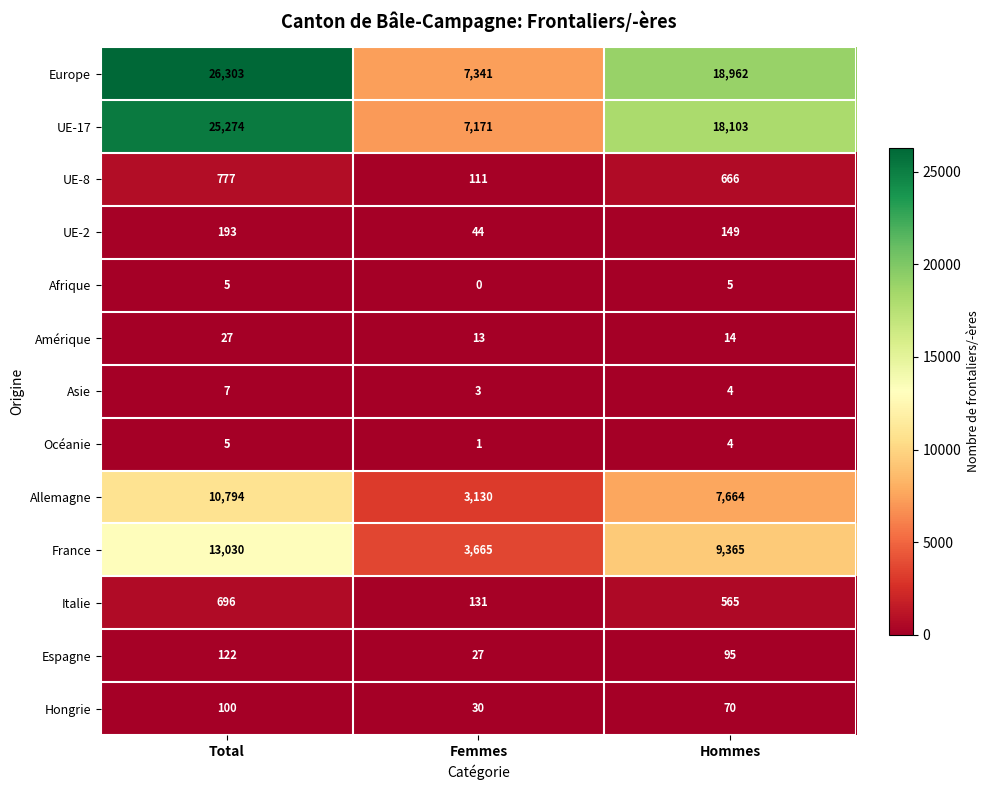

At which category is the sum across all series the highest?

Total